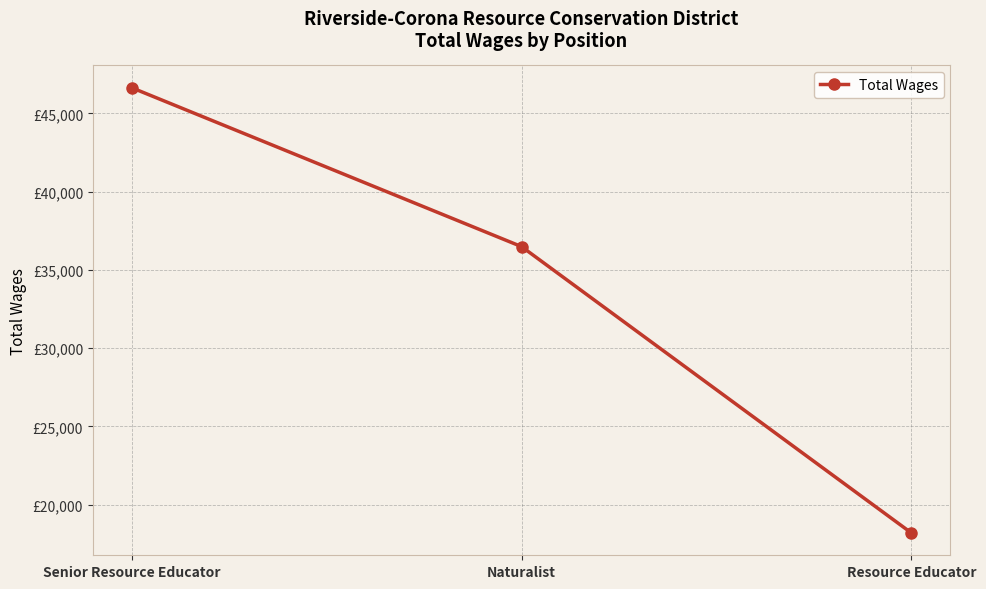

Is this an area chart (filled region under the line)?

No